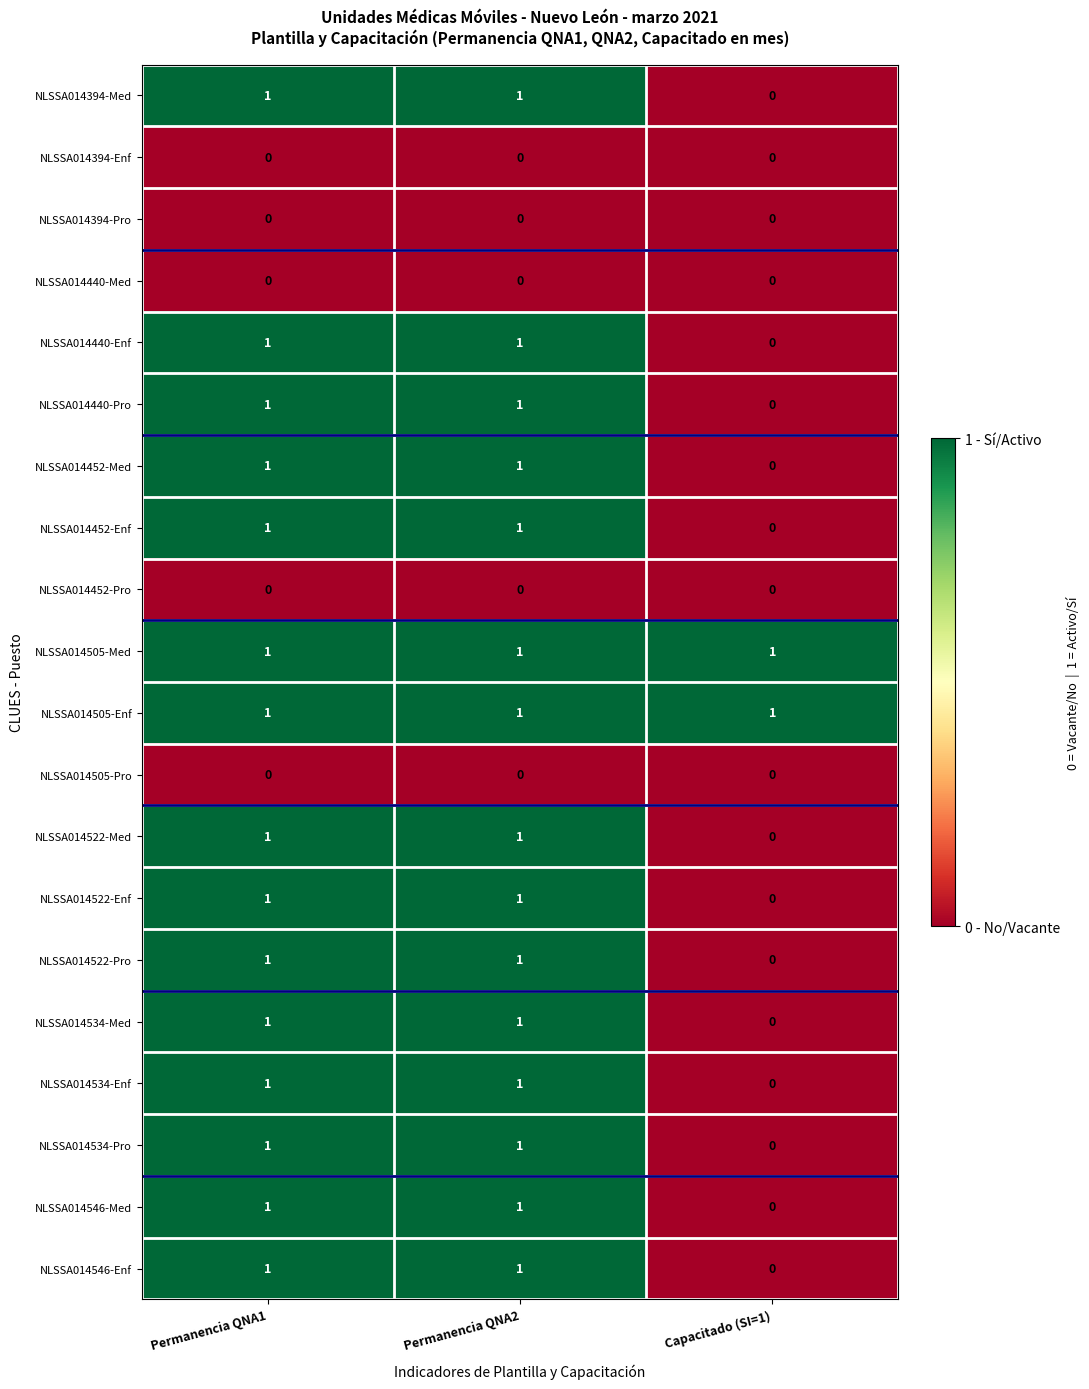

How many NLSSA014534-Enf values are between 0 and 1?

3